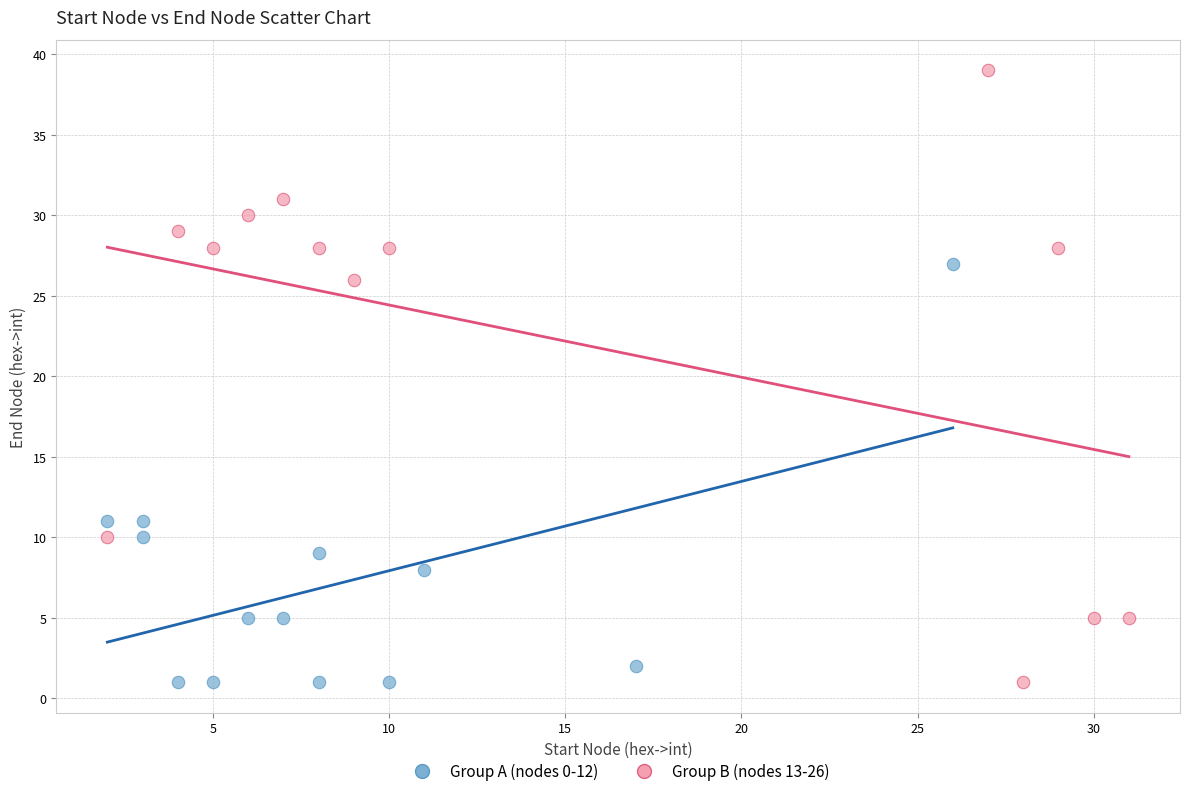

Which series has the largest Y range (max minus min)?

Group B (nodes 13-26)